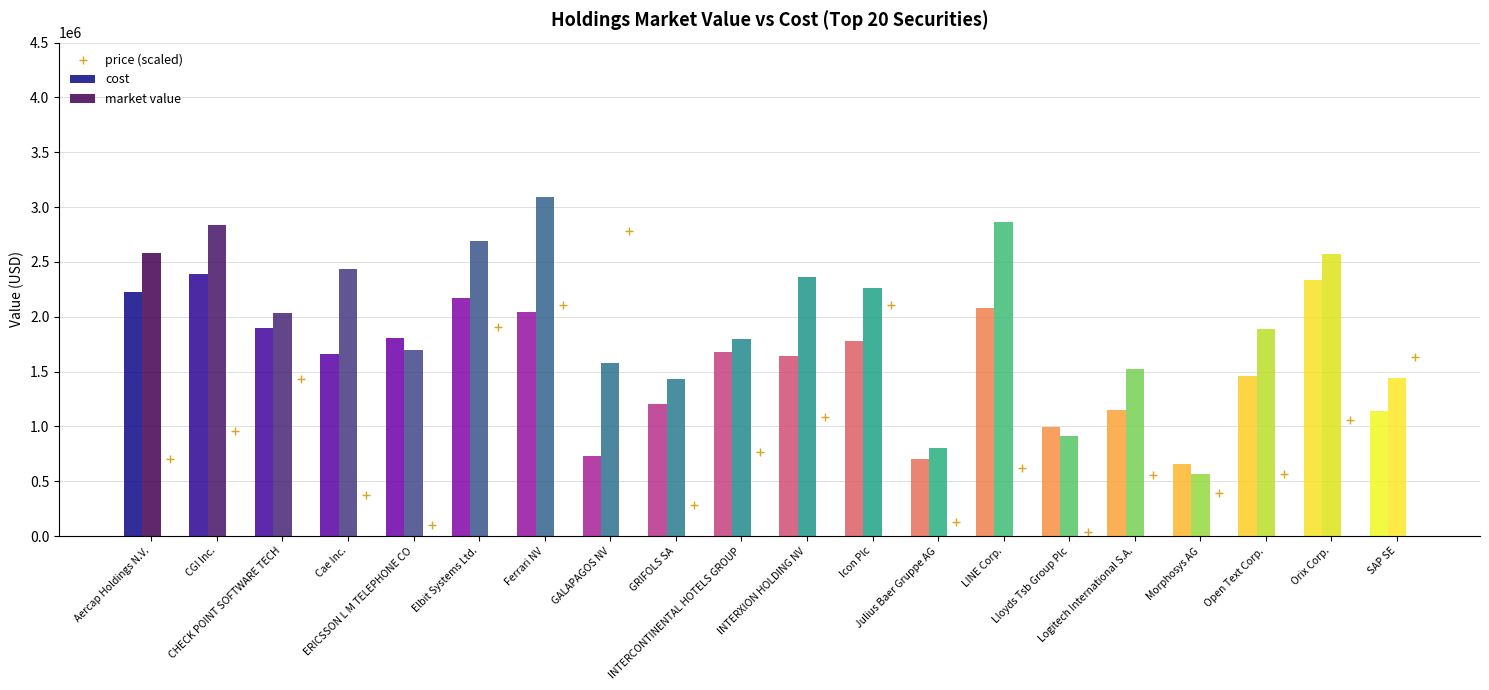

Rank the series by their average value, from highest to lowest.

market value, cost, price (scaled)